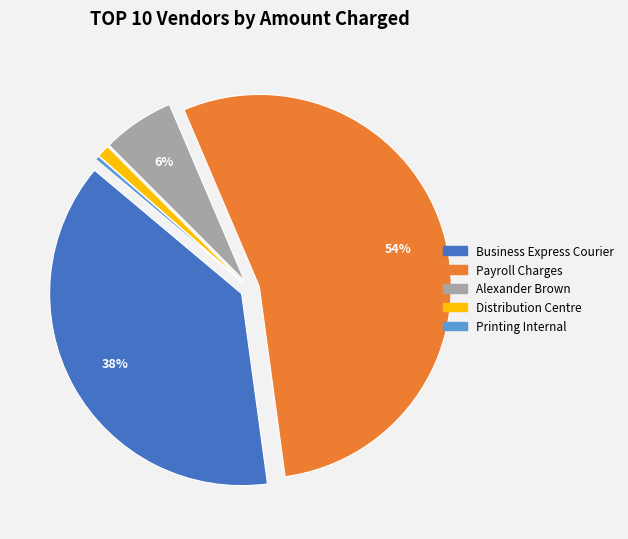

Which has a higher value, Alexander Brown or Printing Internal?

Alexander Brown